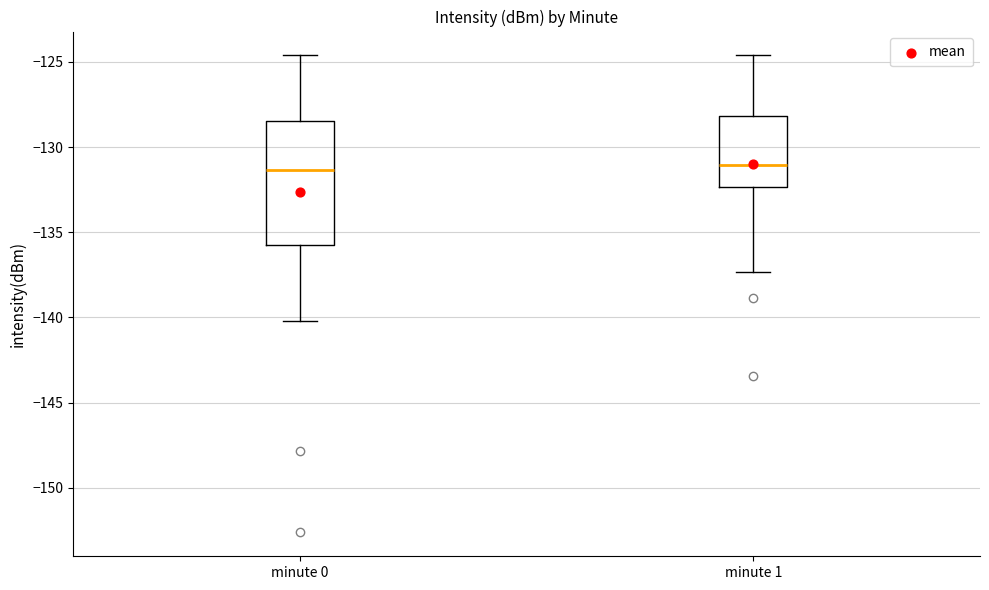

Where does the upper whisker of the box for minute 0 end on the y-axis? The values are not printed on the chart, so give them approximately, as read against the axis.

-124.5